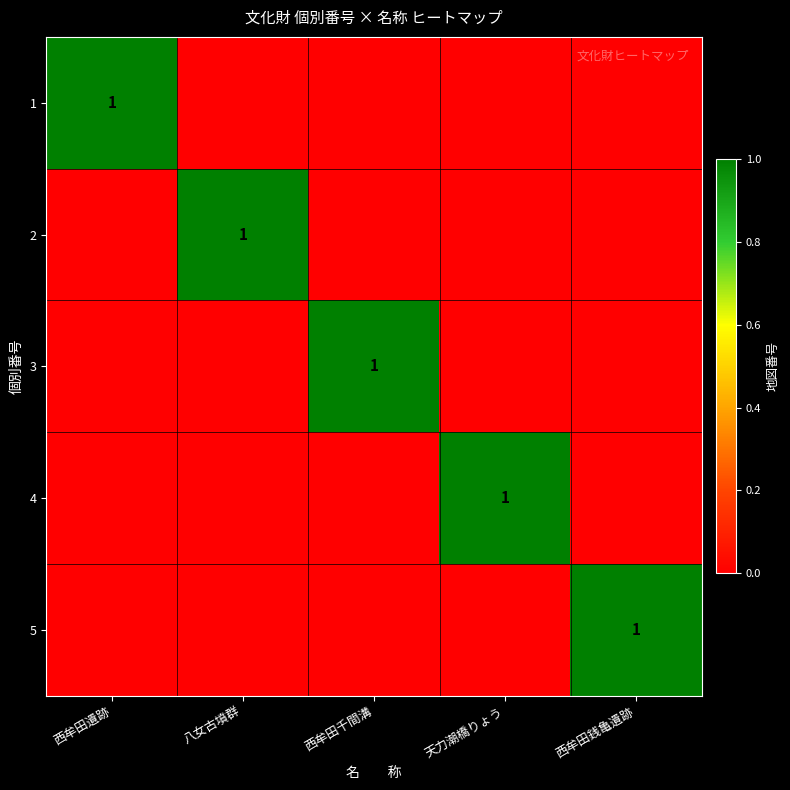

The value of 4 at 天力潮橋りょう is 2. True or false?

False